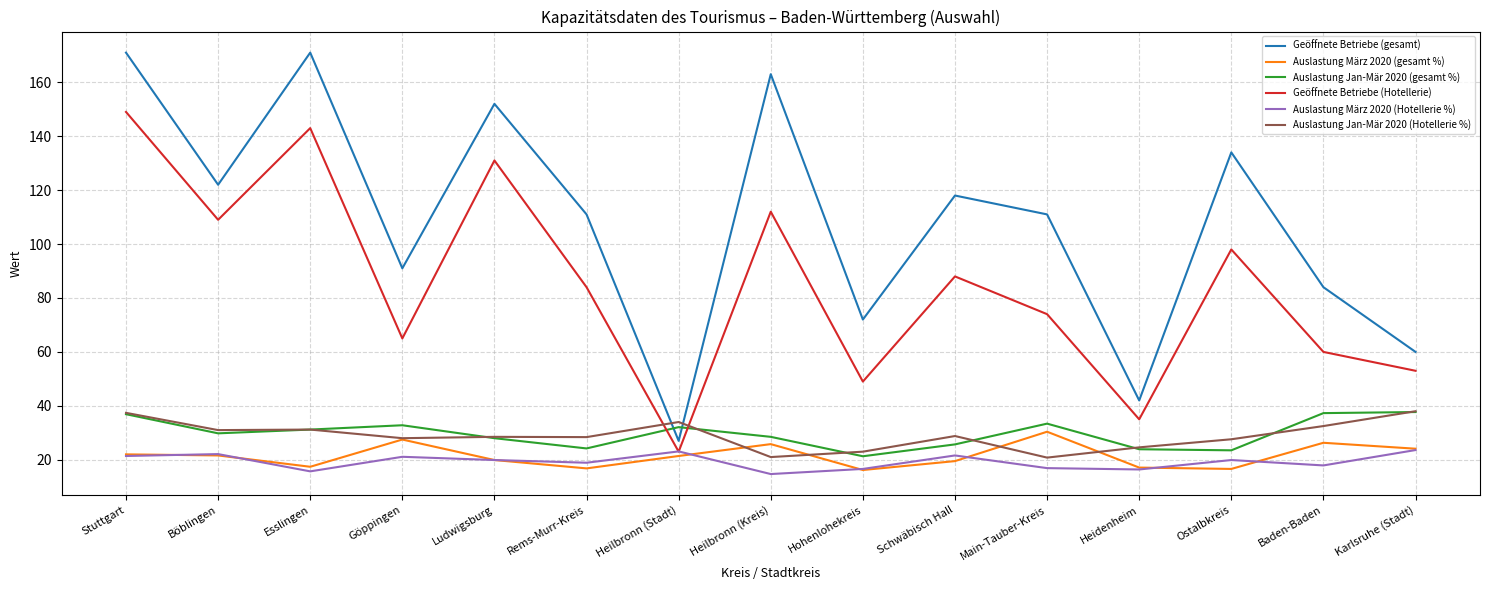

What position from the left is Karlsruhe (Stadt)?

15